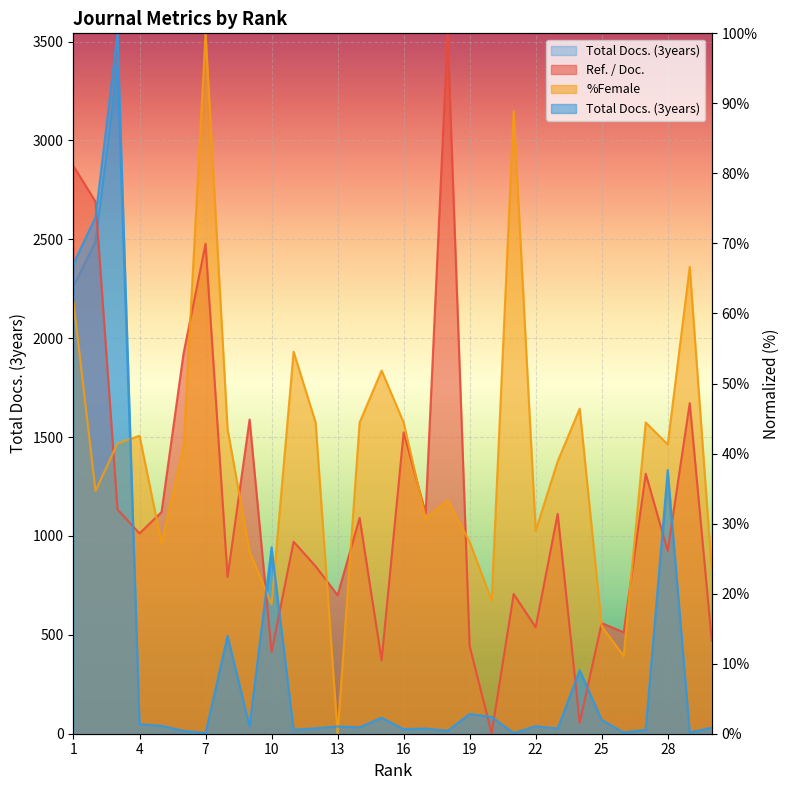

True or false: Ref. / Doc. and Total Docs. (3years) cross at least once.

True